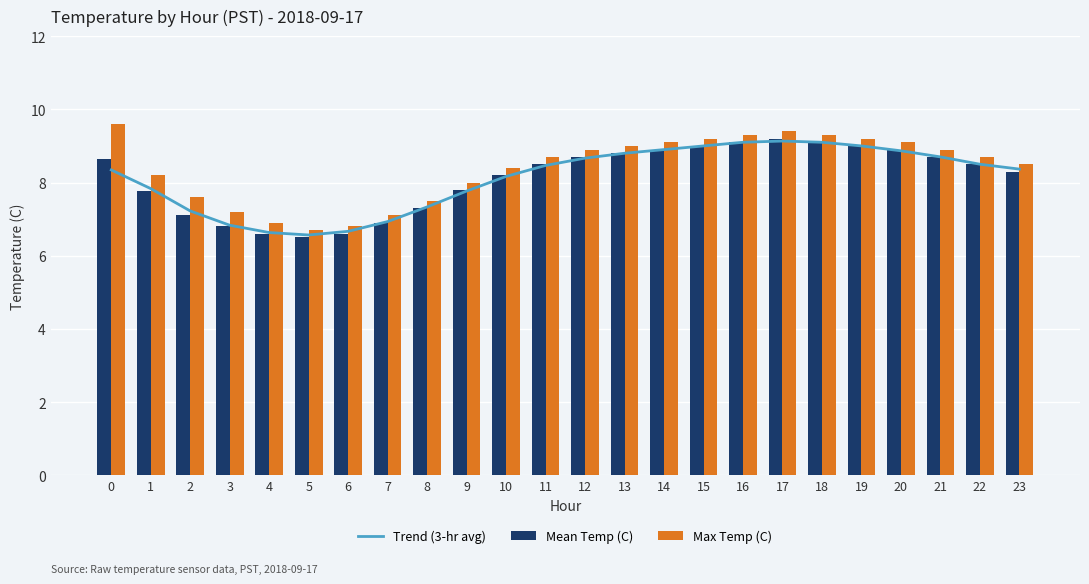

What is the sum of the Trend (3-hr avg) values at 18 and 14?

18.0